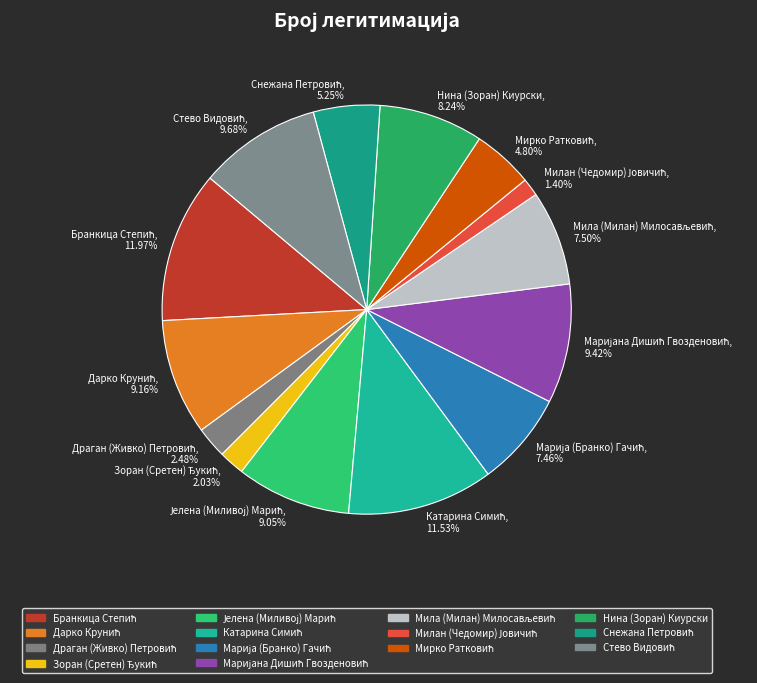

Does any single category account for the majority?

No